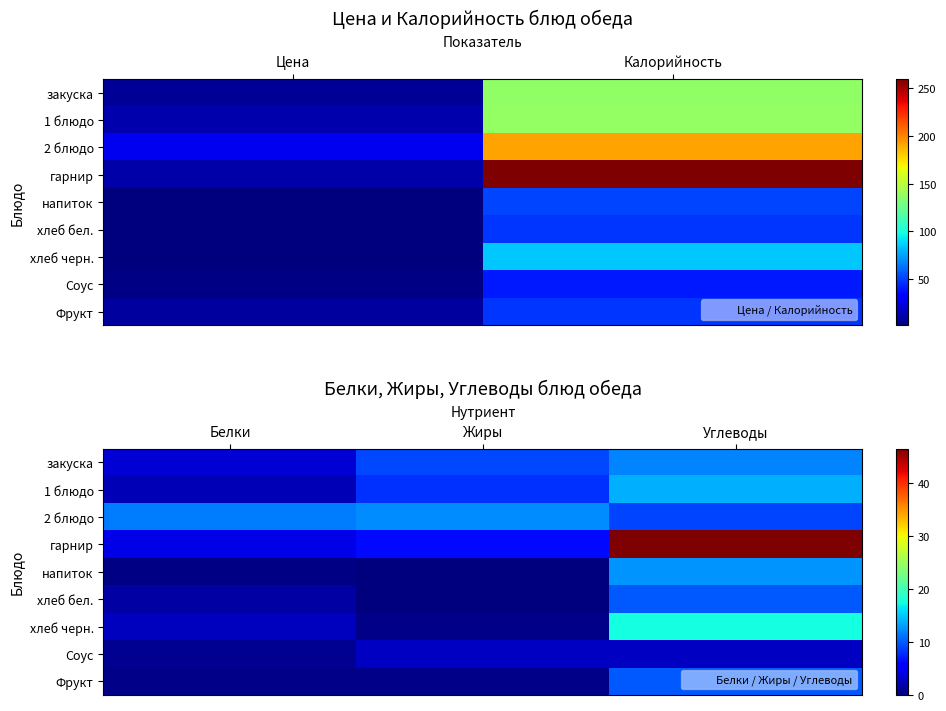

How many data points does each series have?

3